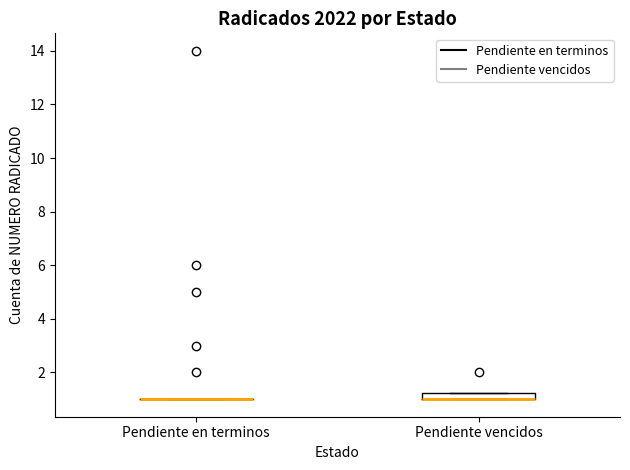

Comparing the boxes themselves (not the whiskers), which one is the tallest?

Pendiente vencidos